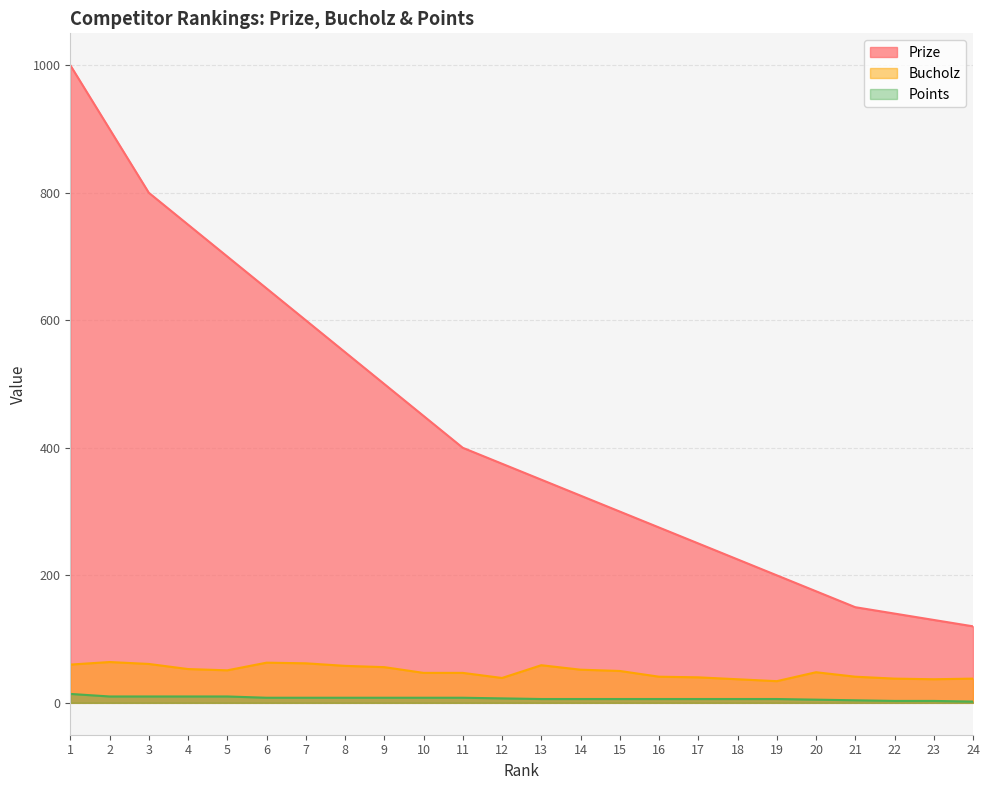

What are all the series names shown in the legend?

Prize, Bucholz, Points